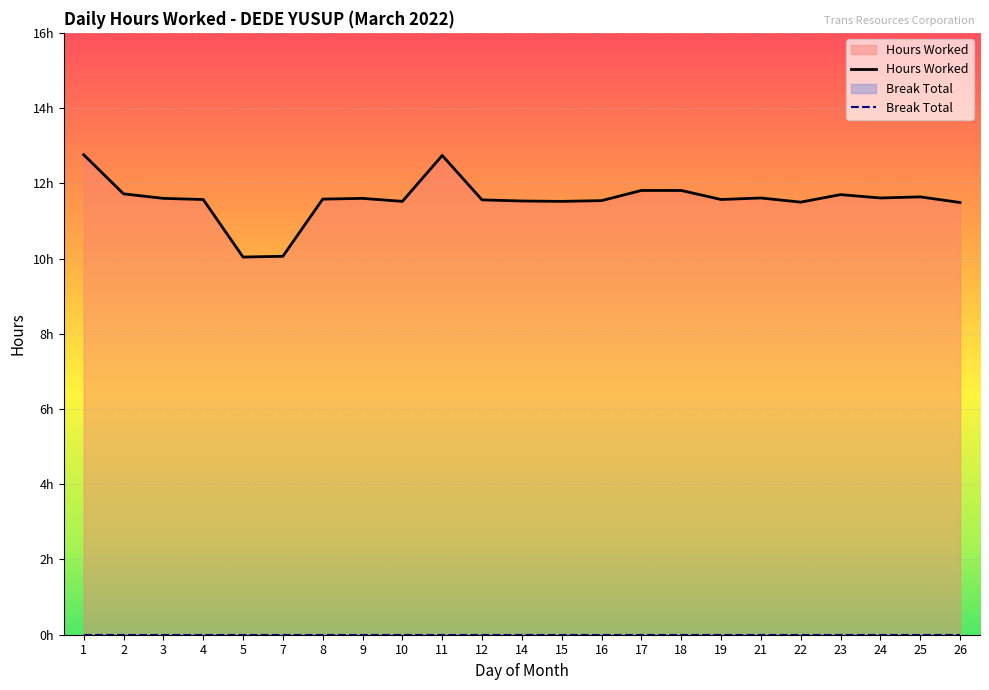

Which series has the largest total across all categories?

Hours Worked